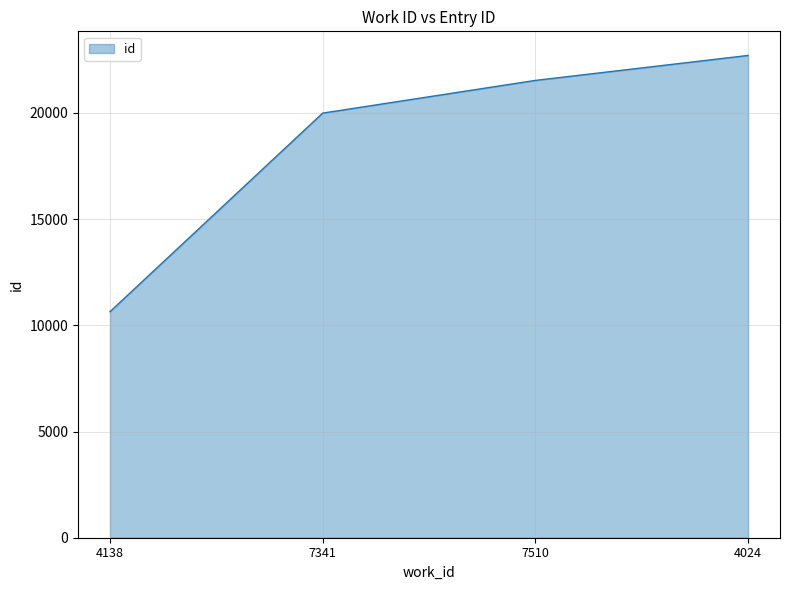

What is the smallest value displayed?

10640